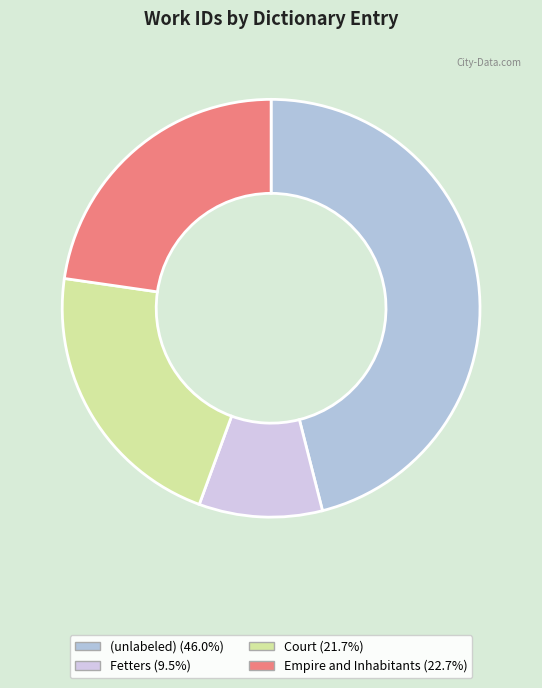

How many slices are in this pie chart?

4